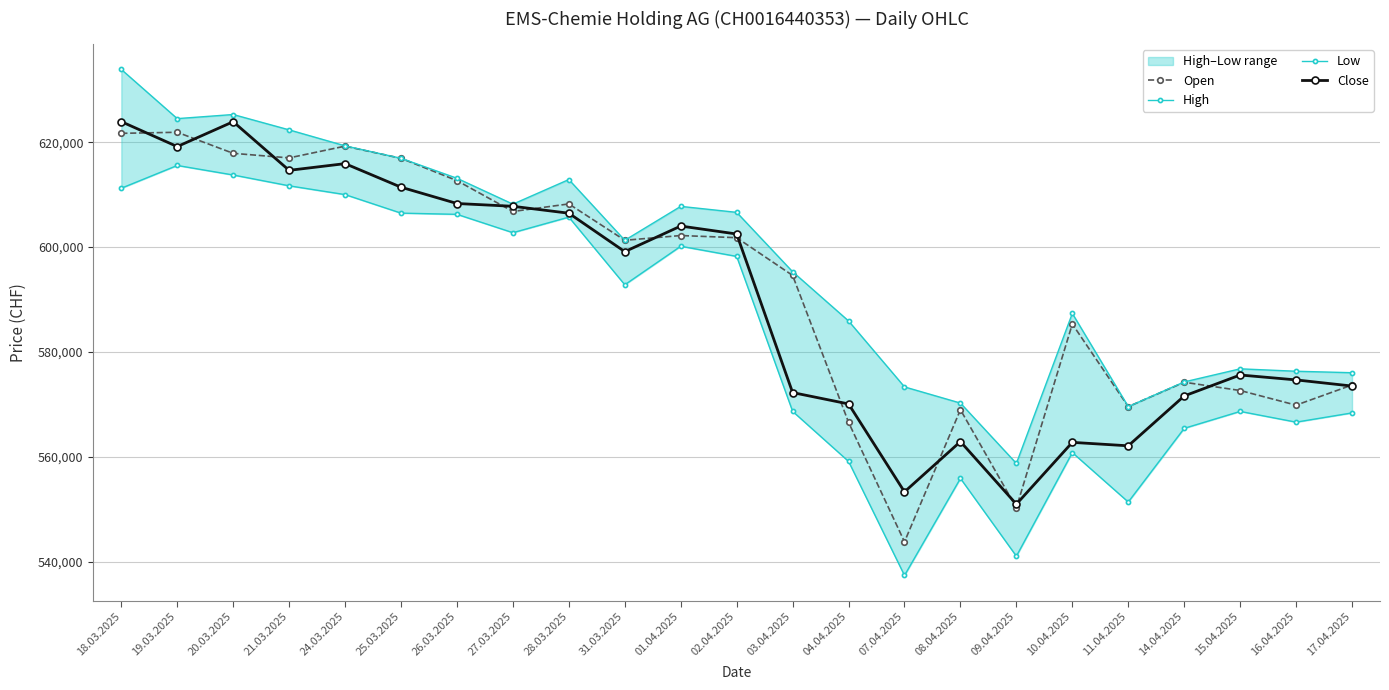

At which category does the chart reach its peak across all series?

18.03.2025